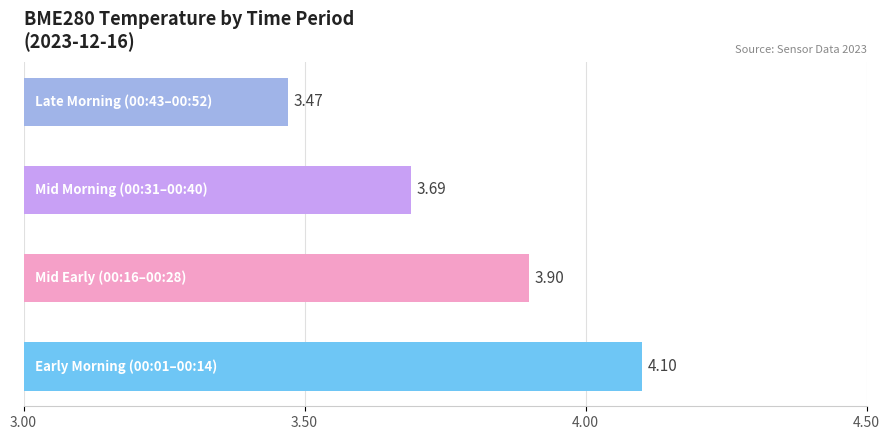

What is the sum of all values?

15.2